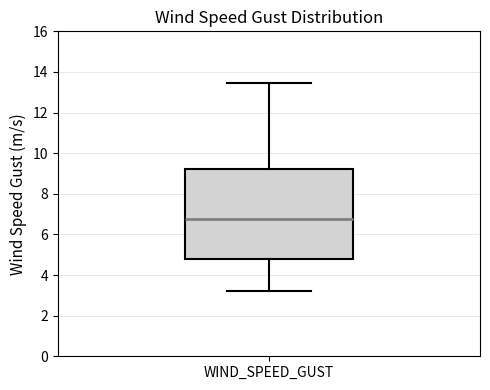

Where is the upper edge of the box for WIND_SPEED_GUST on the y-axis? The values are not printed on the chart, so give them approximately, as read against the axis.

9.2